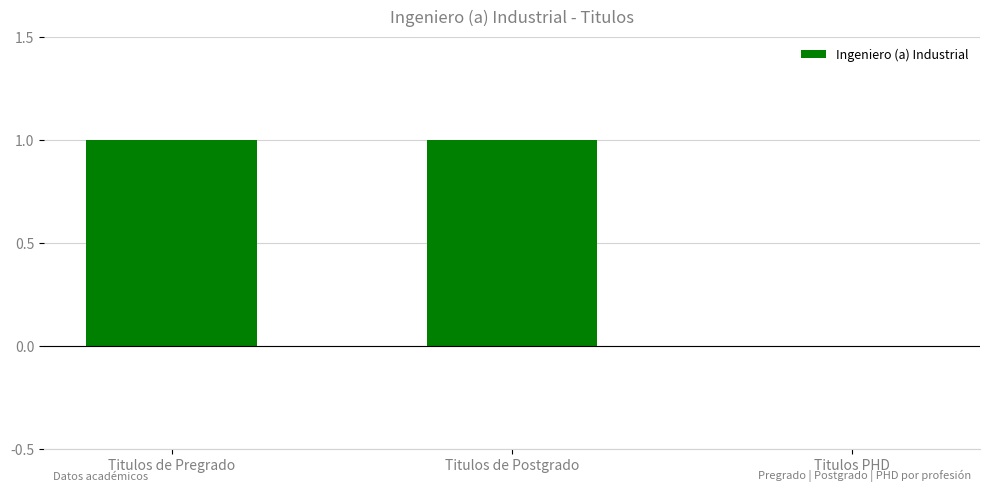

The value at Titulos de Postgrado is 1. True or false?

True